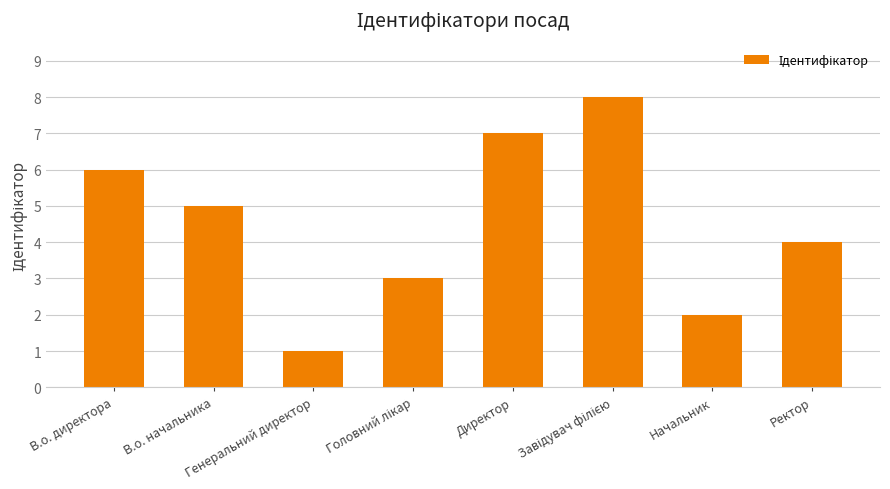

What is the difference between the maximum and minimum values?

7